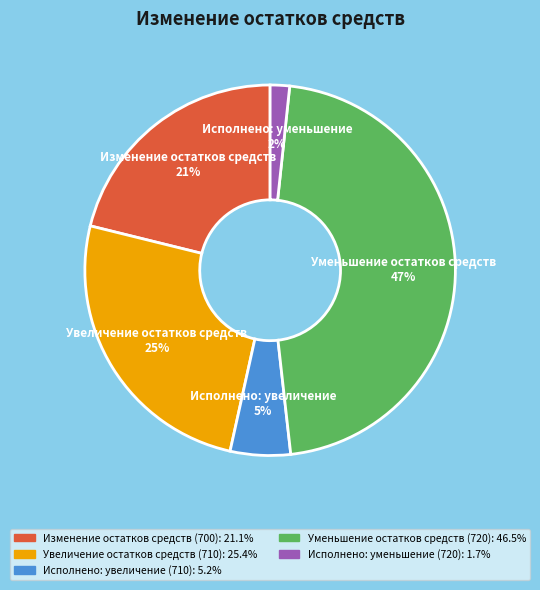

Combined, do Уменьшение остатков средств (720) and Исполнено: увеличение (710) account for over 50%?

Yes